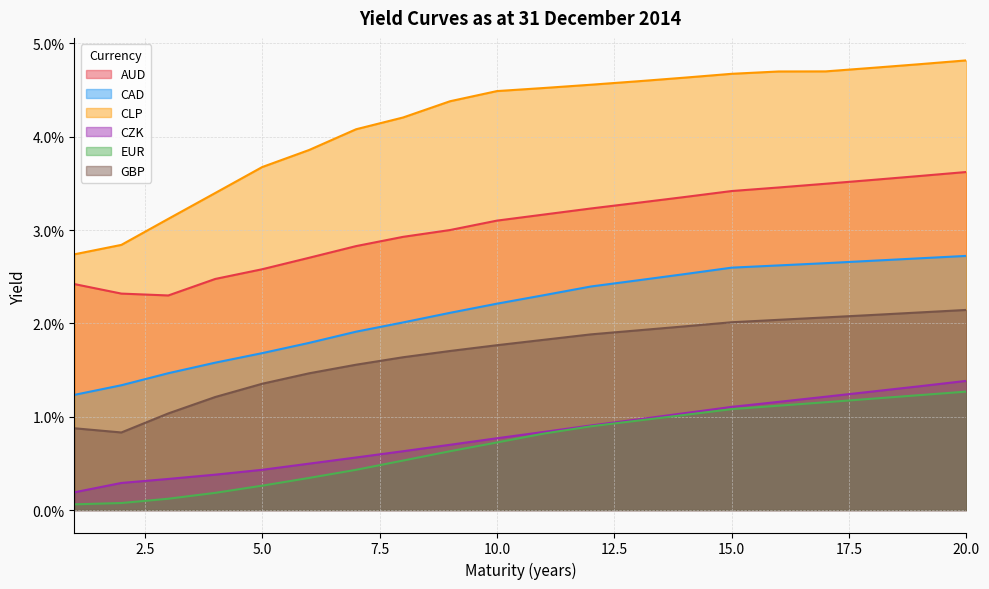

Reading left to right, list all the values displayed in this chart.

AUD: 1=0.0	2=0.0	3=0.0	4=0.0	5=0.0	6=0.0	7=0.0	8=0.0	9=0.0	10=0.0	11=0.0	12=0.0	13=0.0	14=0.0	15=0.0	16=0.0	17=0.0	18=0.0	19=0.0	20=0.0
CAD: 1=0.0	2=0.0	3=0.0	4=0.0	5=0.0	6=0.0	7=0.0	8=0.0	9=0.0	10=0.0	11=0.0	12=0.0	13=0.0	14=0.0	15=0.0	16=0.0	17=0.0	18=0.0	19=0.0	20=0.0
CLP: 1=0.0	2=0.0	3=0.0	4=0.0	5=0.0	6=0.0	7=0.0	8=0.0	9=0.0	10=0.0	11=0.0	12=0.0	13=0.0	14=0.0	15=0.0	16=0.0	17=0.0	18=0.0	19=0.0	20=0.0
CZK: 1=0.0	2=0.0	3=0.0	4=0.0	5=0.0	6=0.0	7=0.0	8=0.0	9=0.0	10=0.0	11=0.0	12=0.0	13=0.0	14=0.0	15=0.0	16=0.0	17=0.0	18=0.0	19=0.0	20=0.0
EUR: 1=0.0	2=0.0	3=0.0	4=0.0	5=0.0	6=0.0	7=0.0	8=0.0	9=0.0	10=0.0	11=0.0	12=0.0	13=0.0	14=0.0	15=0.0	16=0.0	17=0.0	18=0.0	19=0.0	20=0.0
GBP: 1=0.0	2=0.0	3=0.0	4=0.0	5=0.0	6=0.0	7=0.0	8=0.0	9=0.0	10=0.0	11=0.0	12=0.0	13=0.0	14=0.0	15=0.0	16=0.0	17=0.0	18=0.0	19=0.0	20=0.0